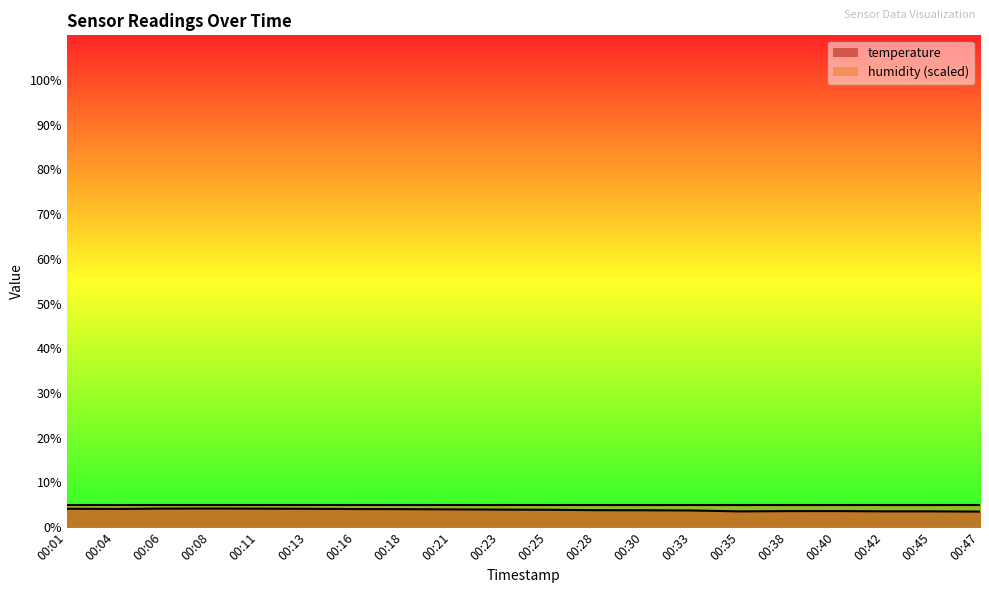

What is the difference between the maximum and second lowest values?

0.6